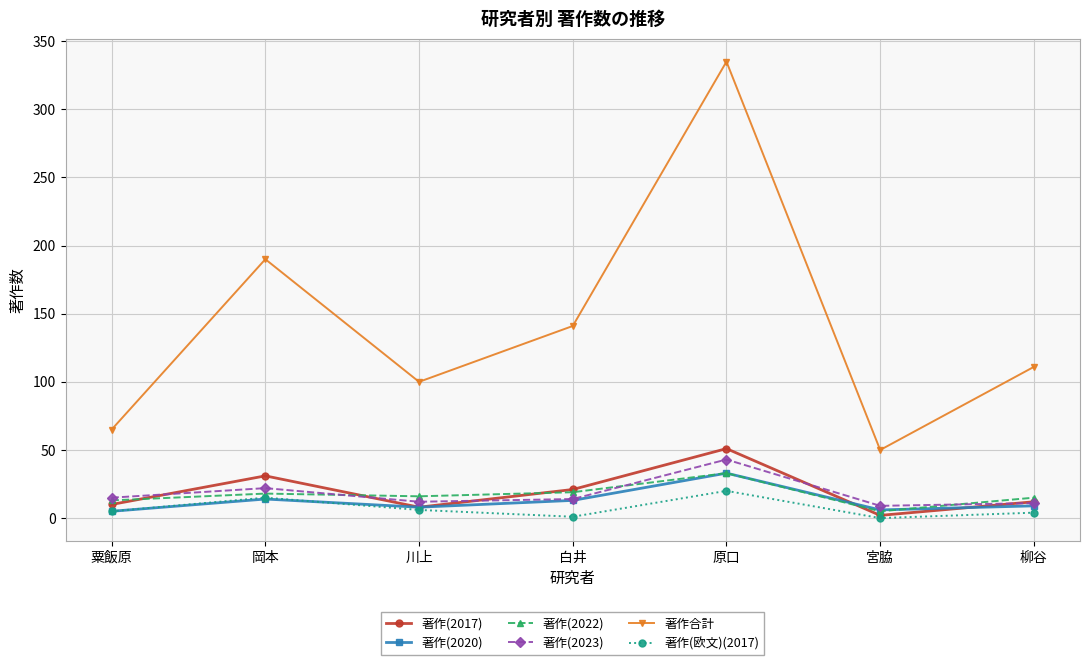

Which series has the largest total across all categories?

著作合計